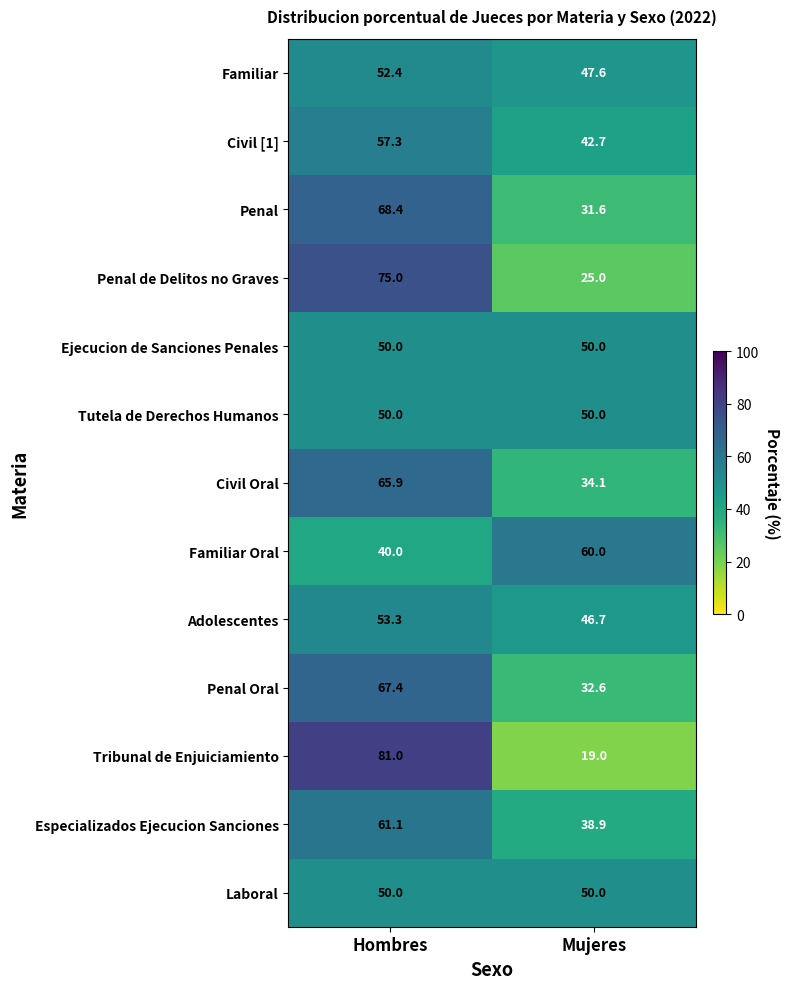

What is the total value across all series at Hombres?

771.8